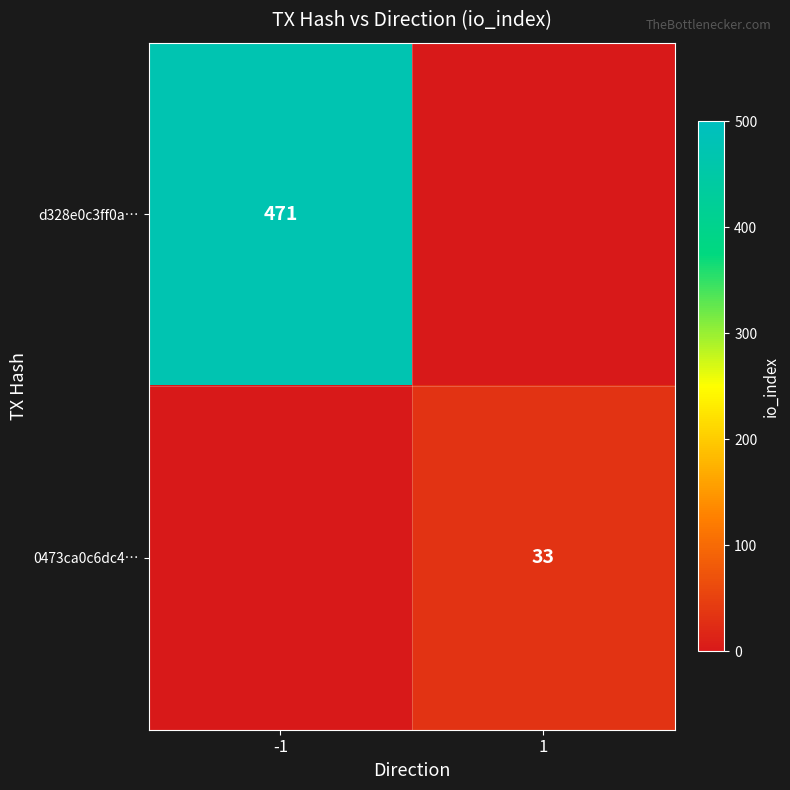

Is the value of d328e0c3ff0a… at -1 greater than the value of 0473ca0c6dc4… at 1?

Yes